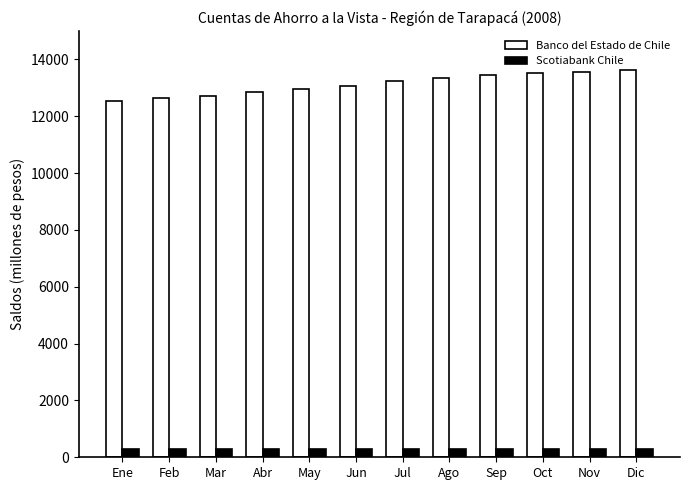

Which series has the largest range (max minus min)?

Banco del Estado de Chile